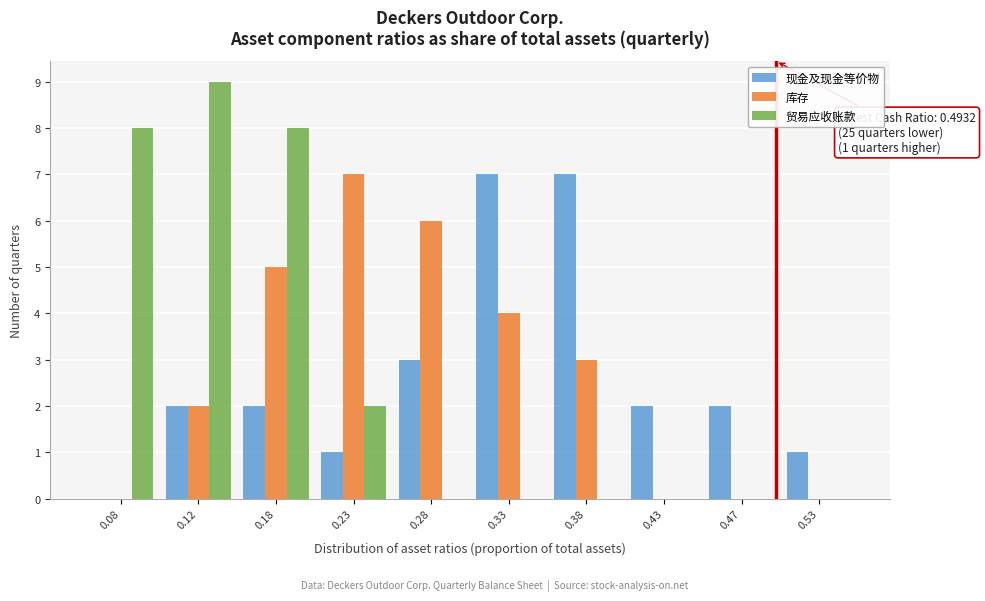

Reading left to right, list all the values displayed in this chart.

现金及现金等价物: 0.08=0	0.12=2	0.18=2	0.23=1	0.28=3	0.33=7	0.38=7	0.43=2	0.47=2	0.53=1
库存: 0.08=0	0.12=2	0.18=5	0.23=7	0.28=6	0.33=4	0.38=3	0.43=0	0.47=0	0.53=0
贸易应收账款: 0.08=8	0.12=9	0.18=8	0.23=2	0.28=0	0.33=0	0.38=0	0.43=0	0.47=0	0.53=0